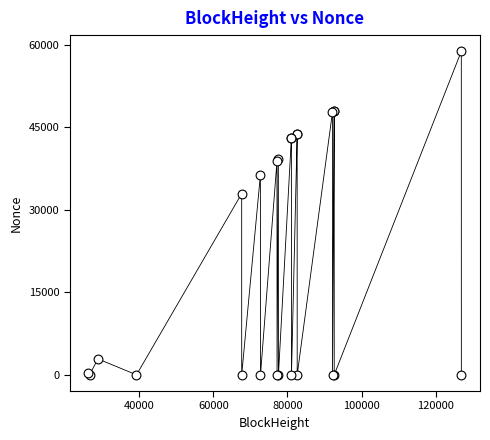

What Y value in the scatter plot is closest to 29409?

32942